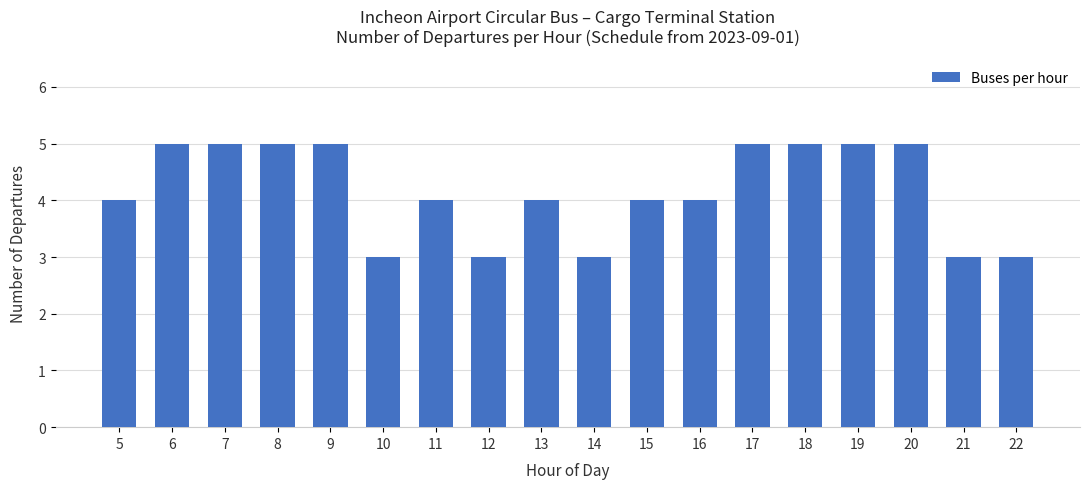

How many bars are there in total?

18